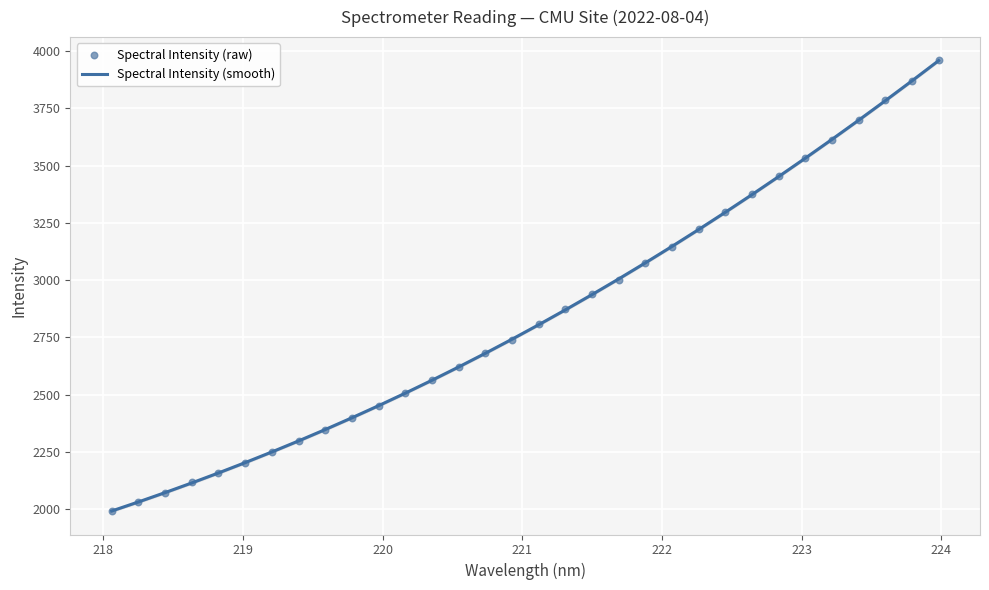

What is the maximum value for Spectral Intensity (smooth)?

3958.3